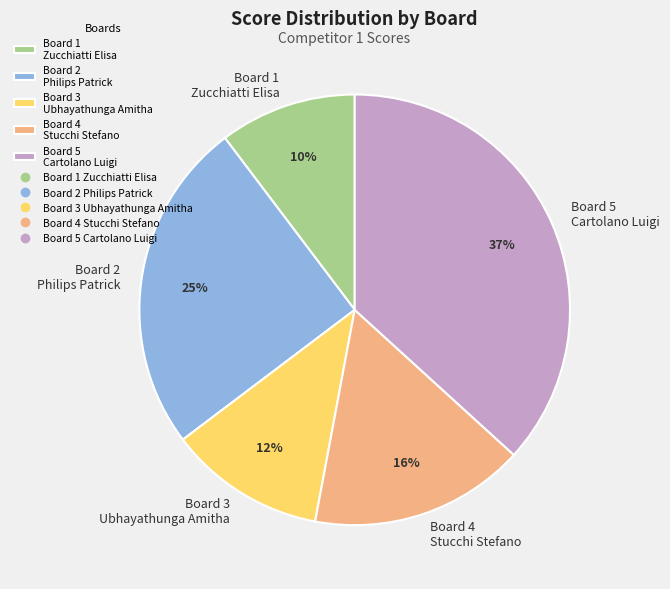

Which slice is the smallest?

Board 1 Zucchiatti Elisa